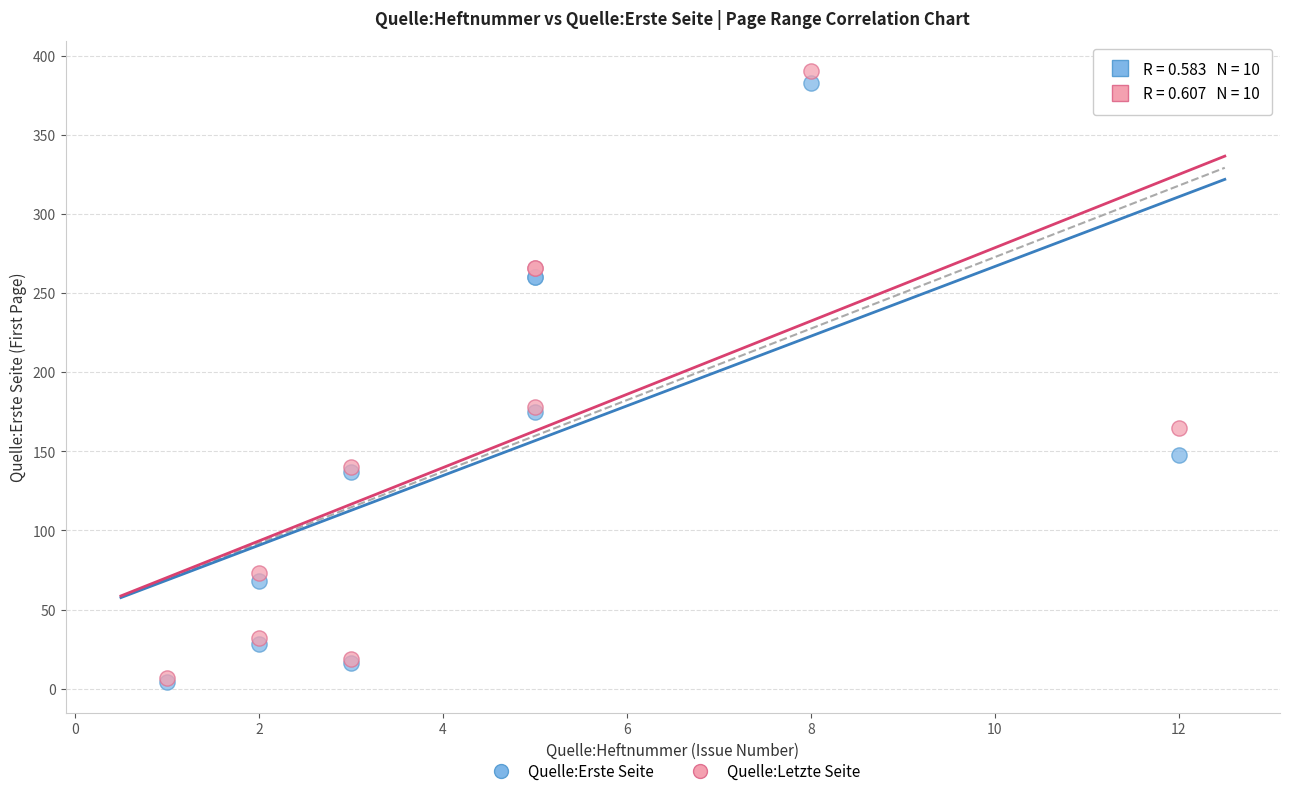

Which series contains the highest Y value?

Quelle:Letzte Seite